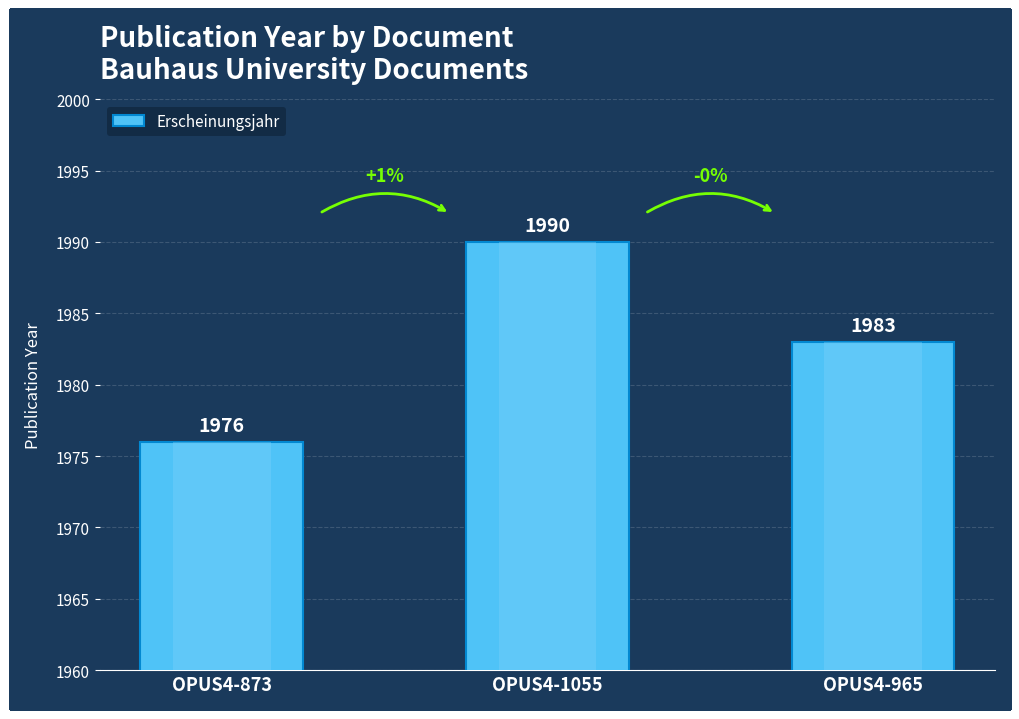

Reading right to left, transcribe all the data shown in this chart.

1983	1990	1976